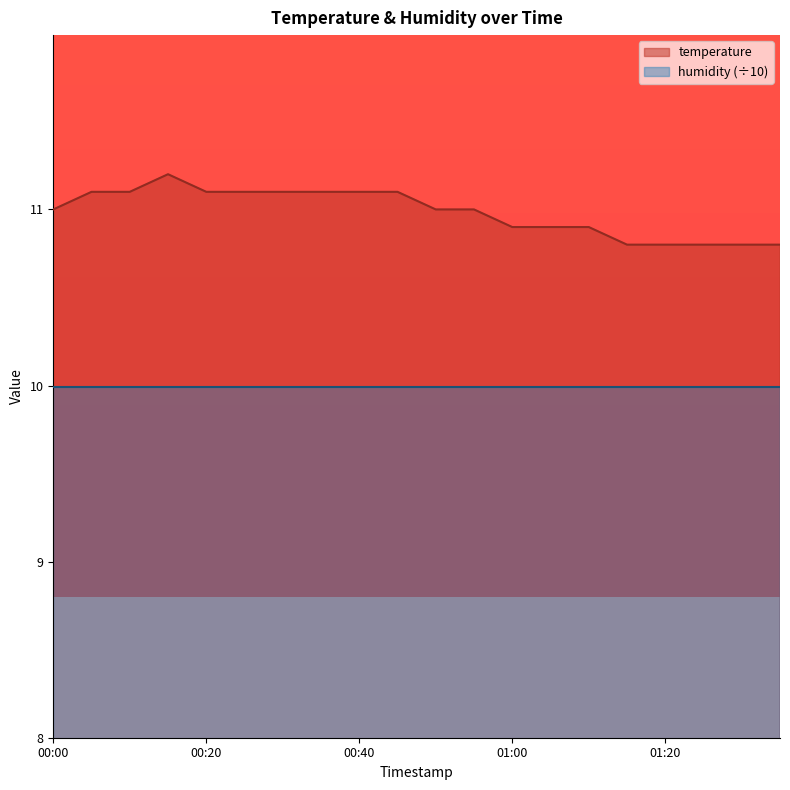

What is the sum of the values at 00:40 and 00:45?

22.2